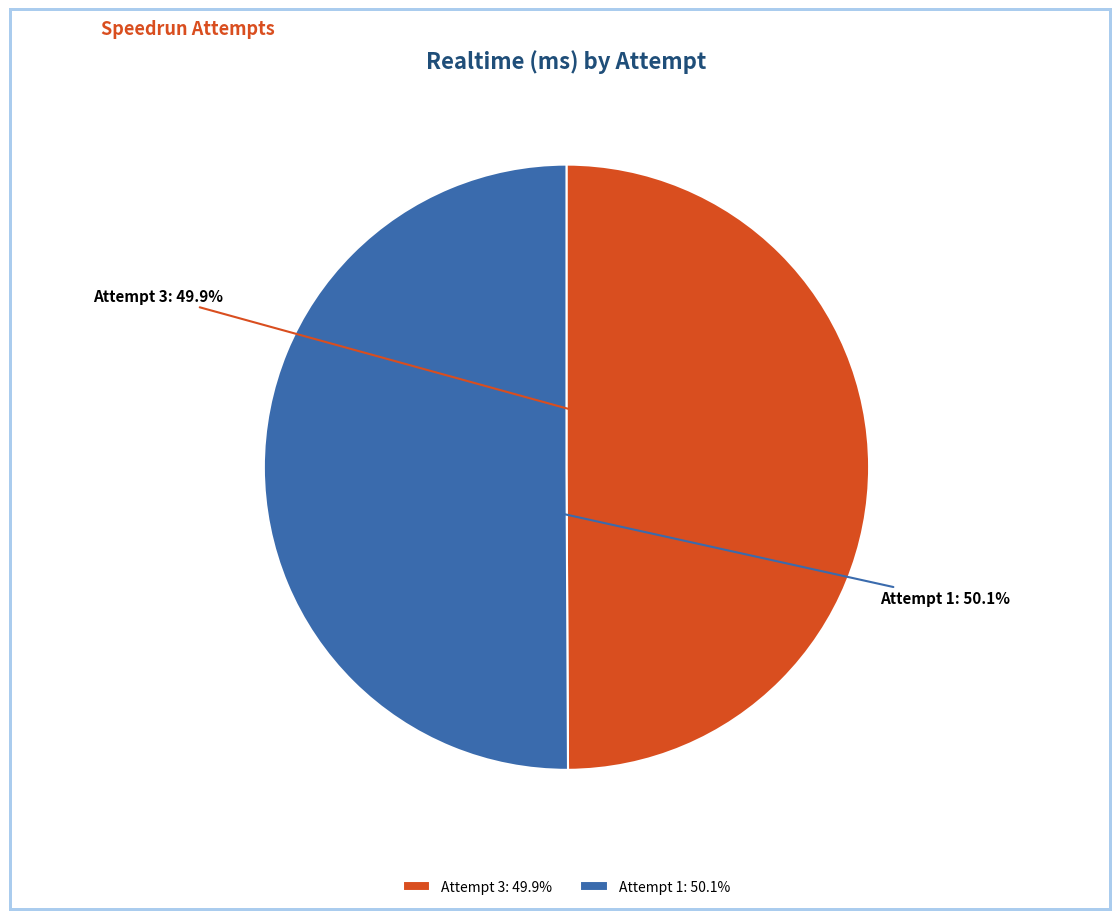

Is the sum of Attempt 1 and Attempt 3 greater than half?

Yes